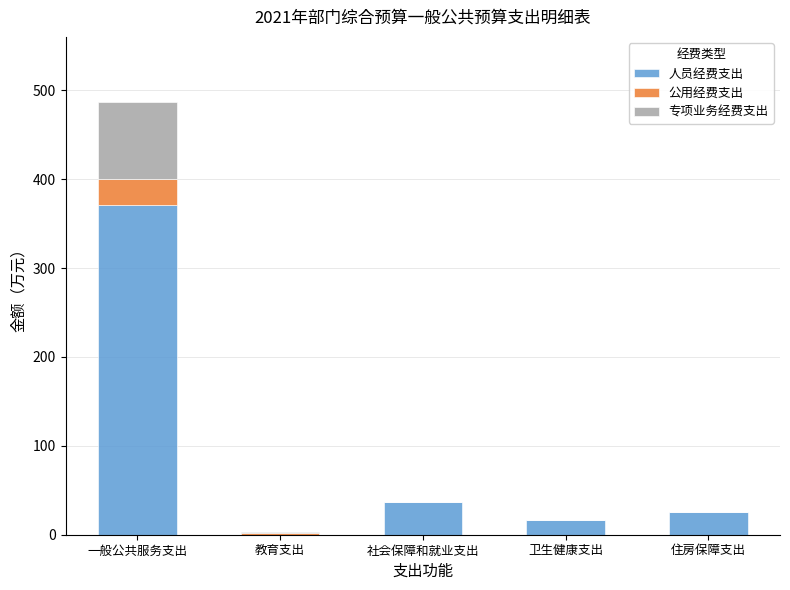

At which label does 人员经费支出 reach its peak?

一般公共服务支出